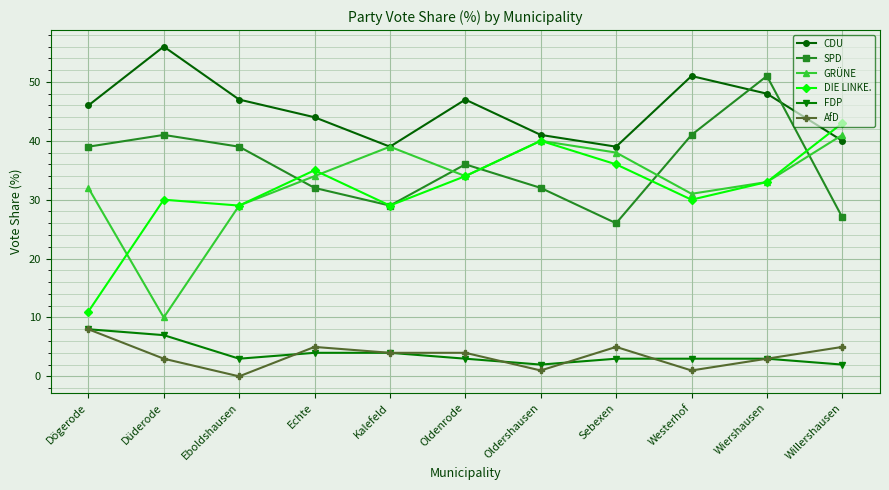

How many values in the GRÜNE series are below 34?

5